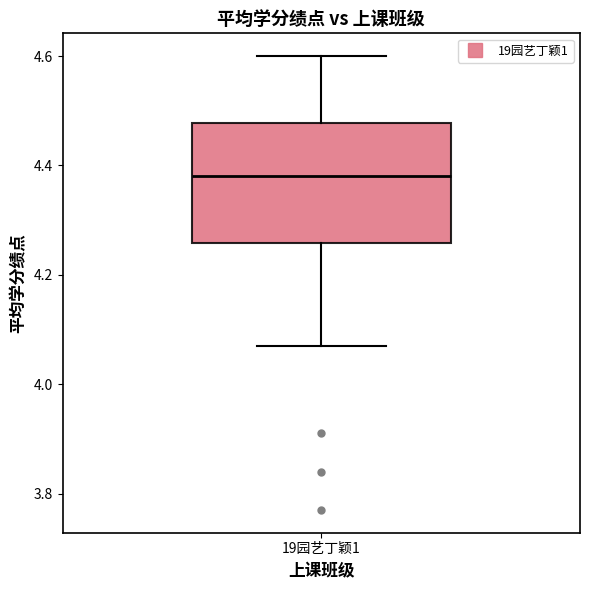

Read this box plot against the y-axis: the position of the median line, the range covered by the box, and the ends of both whiskers. The values are not printed on the chart, so give them approximately, as read against the axis.

median 4.38, box 4.26 to 4.48, whiskers 4.08 to 4.60